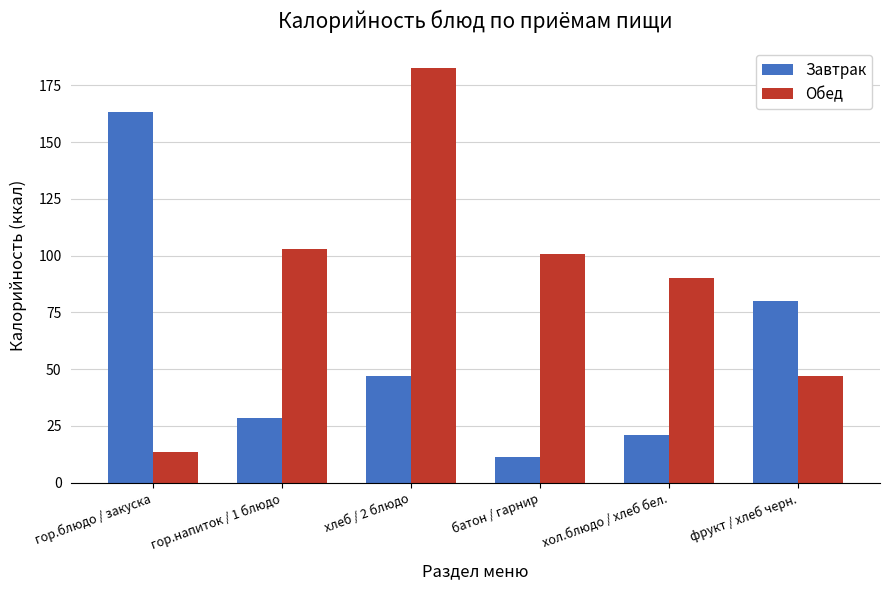

What is the label of the 1st bar from the left?

гор.блюдо / закуска